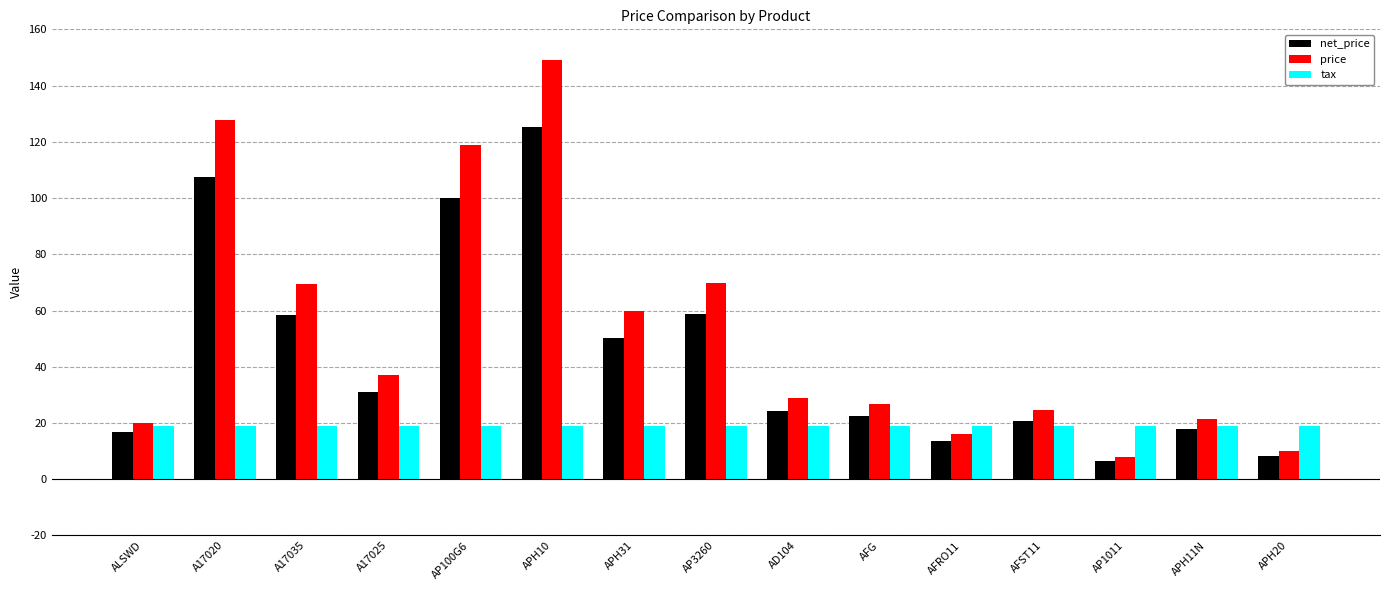

What are all the series names shown in the legend?

net_price, price, tax